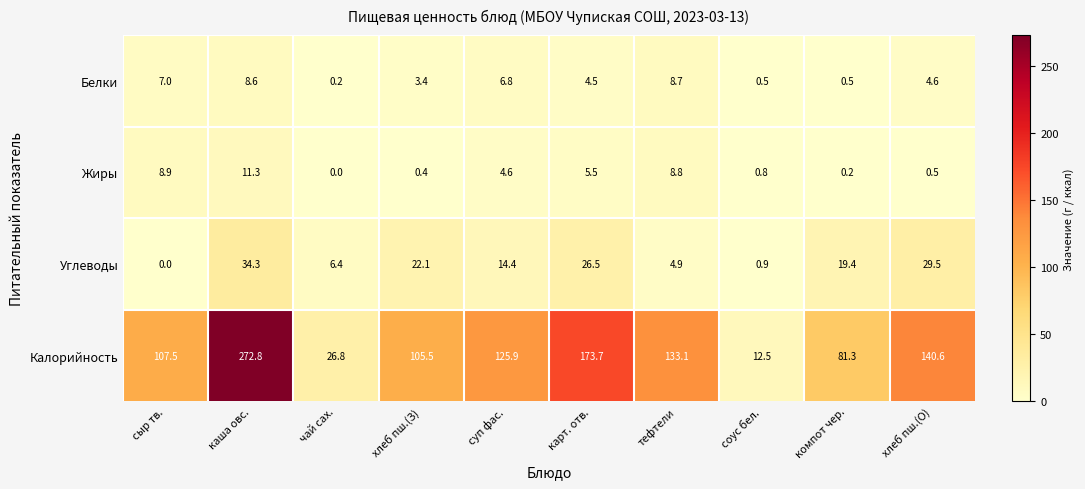

What is the maximum value shown in the chart?

272.8